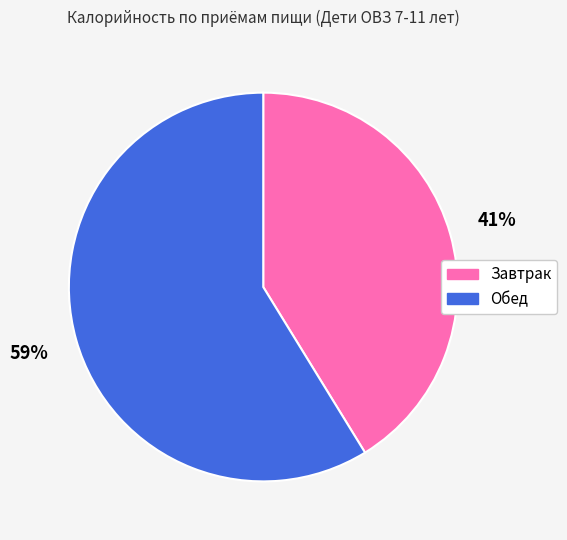

What is the largest slice in the pie chart?

Обед